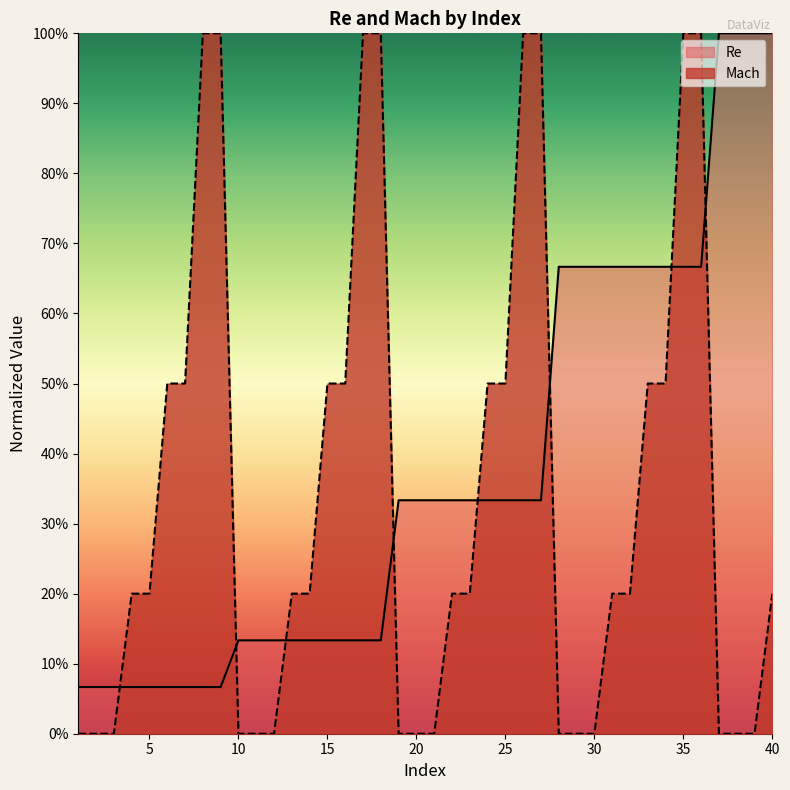

Reading left to right, extract all data points from this chart.

Re: 1=0.1	2=0.1	3=0.1	4=0.1	5=0.1	6=0.1	7=0.1	8=0.1	9=0.1	10=0.1	11=0.1	12=0.1	13=0.1	14=0.1	15=0.1	16=0.1	17=0.1	18=0.1	19=0.3	20=0.3	21=0.3	22=0.3	23=0.3	24=0.3	25=0.3	26=0.3	27=0.3	28=0.7	29=0.7	30=0.7	31=0.7	32=0.7	33=0.7	34=0.7	35=0.7	36=0.7	37=1.0	38=1.0	39=1.0	40=1.0
Mach: 1=0.0	2=0.0	3=0.0	4=0.2	5=0.2	6=0.5	7=0.5	8=1.0	9=1.0	10=0.0	11=0.0	12=0.0	13=0.2	14=0.2	15=0.5	16=0.5	17=1.0	18=1.0	19=0.0	20=0.0	21=0.0	22=0.2	23=0.2	24=0.5	25=0.5	26=1.0	27=1.0	28=0.0	29=0.0	30=0.0	31=0.2	32=0.2	33=0.5	34=0.5	35=1.0	36=1.0	37=0.0	38=0.0	39=0.0	40=0.2